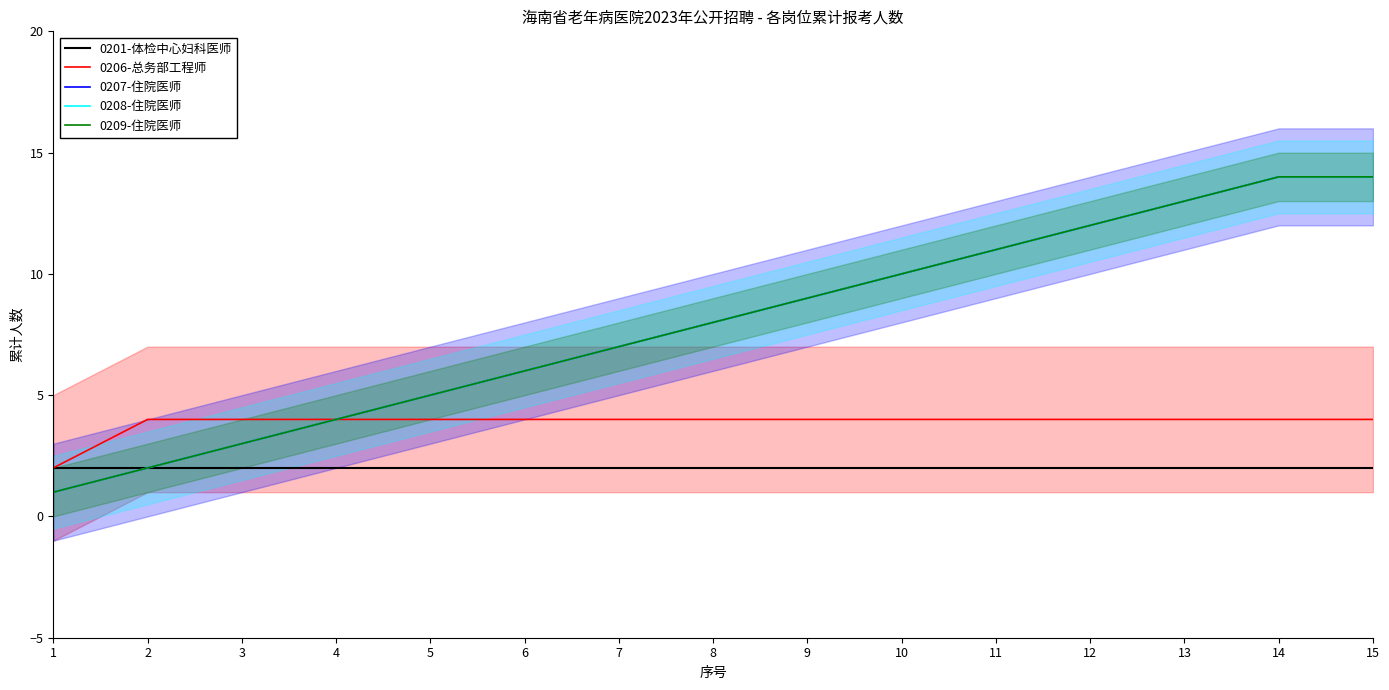

How many data points in 0206-总务部工程师 are less than 4?

1